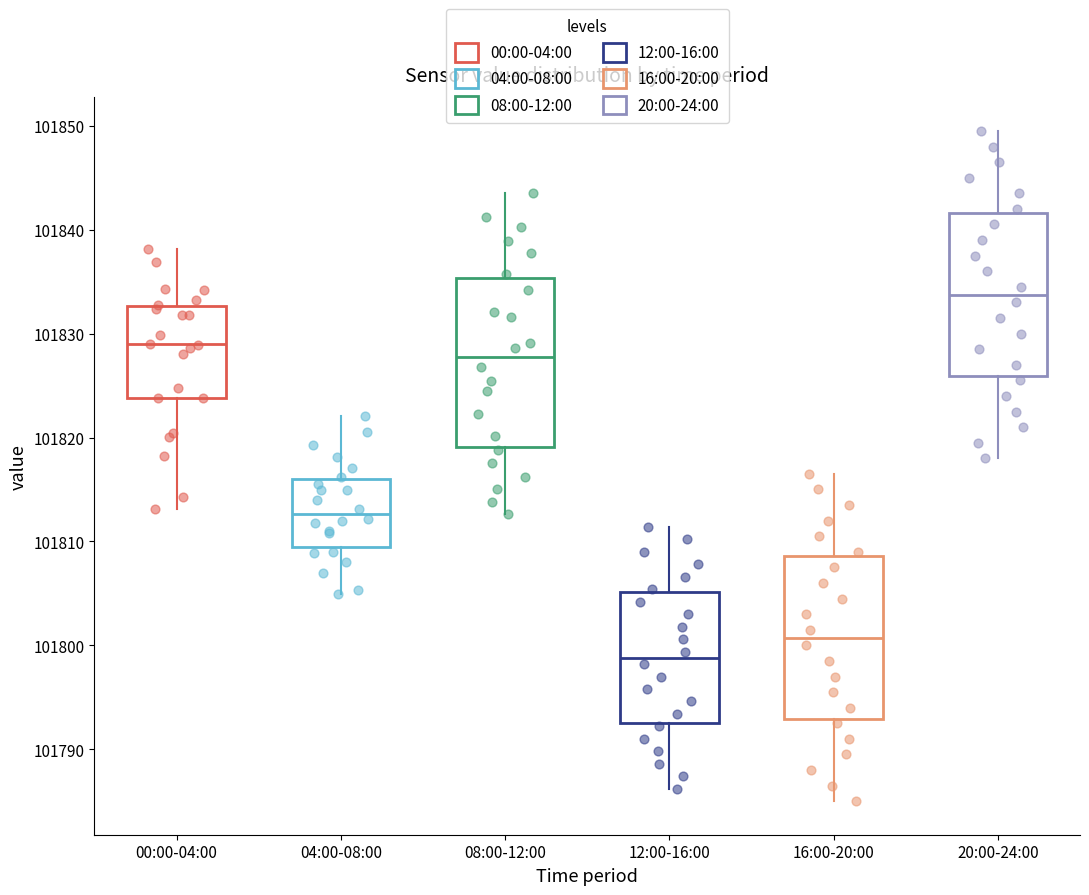

Reading left to right, transcribe this box plot: for each box, give where its median line is, the range the box spans, and where its two whiskers end, as read against the y-axis. The values are not printed on the chart, so give them approximately, as read against the axis.

00:00-04:00: median 101829, box 101824 to 101833, whiskers 101813 to 101838
04:00-08:00: median 101813, box 101809 to 101816, whiskers 101805 to 101822
08:00-12:00: median 101828, box 101819 to 101835, whiskers 101813 to 101844
12:00-16:00: median 101799, box 101793 to 101805, whiskers 101786 to 101811
16:00-20:00: median 101801, box 101793 to 101809, whiskers 101785 to 101817
20:00-24:00: median 101834, box 101826 to 101842, whiskers 101818 to 101850